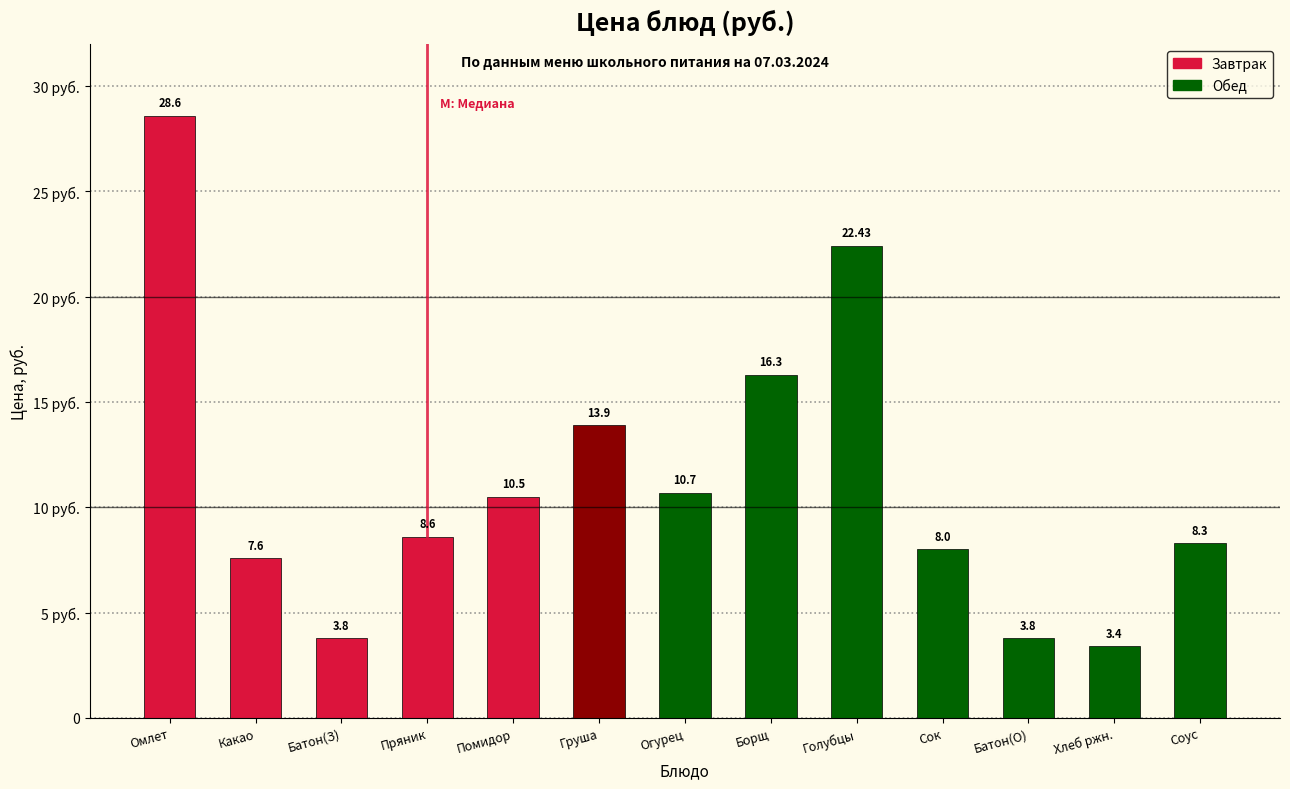

Does the chart contain any negative values?

No